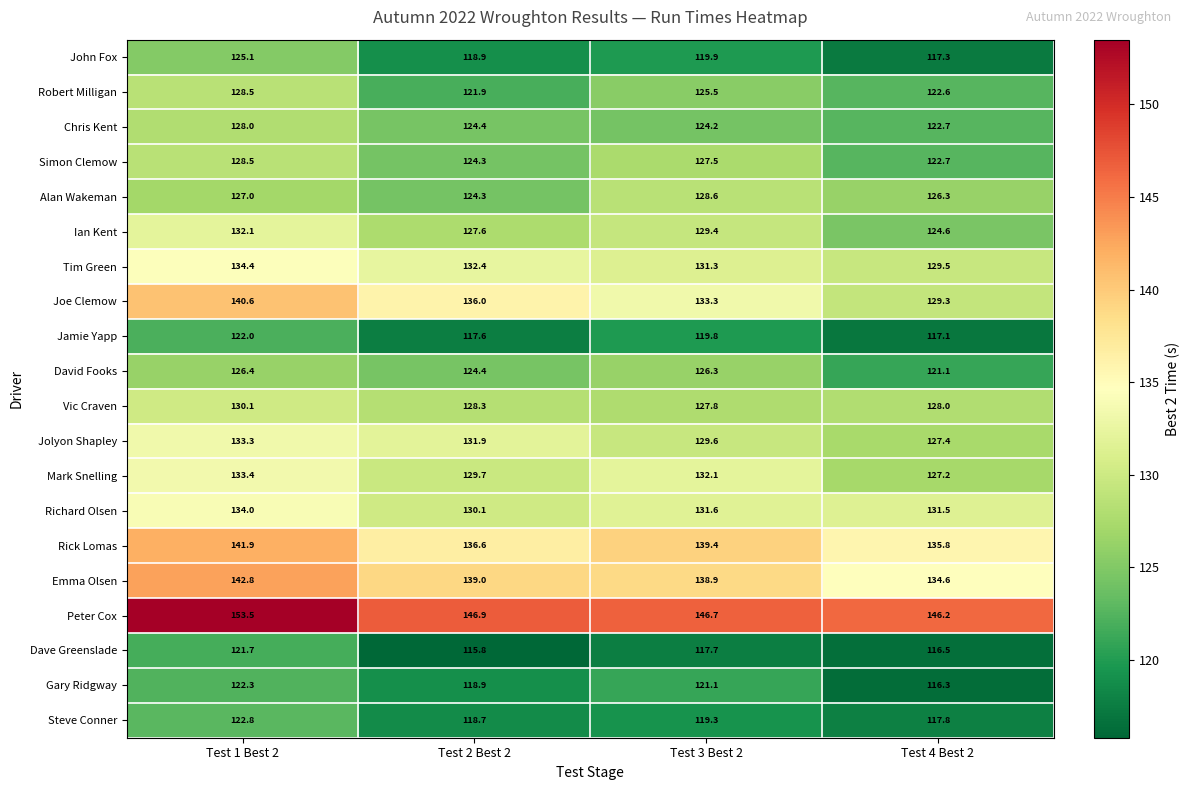

Count the number of categories in the chart.

4